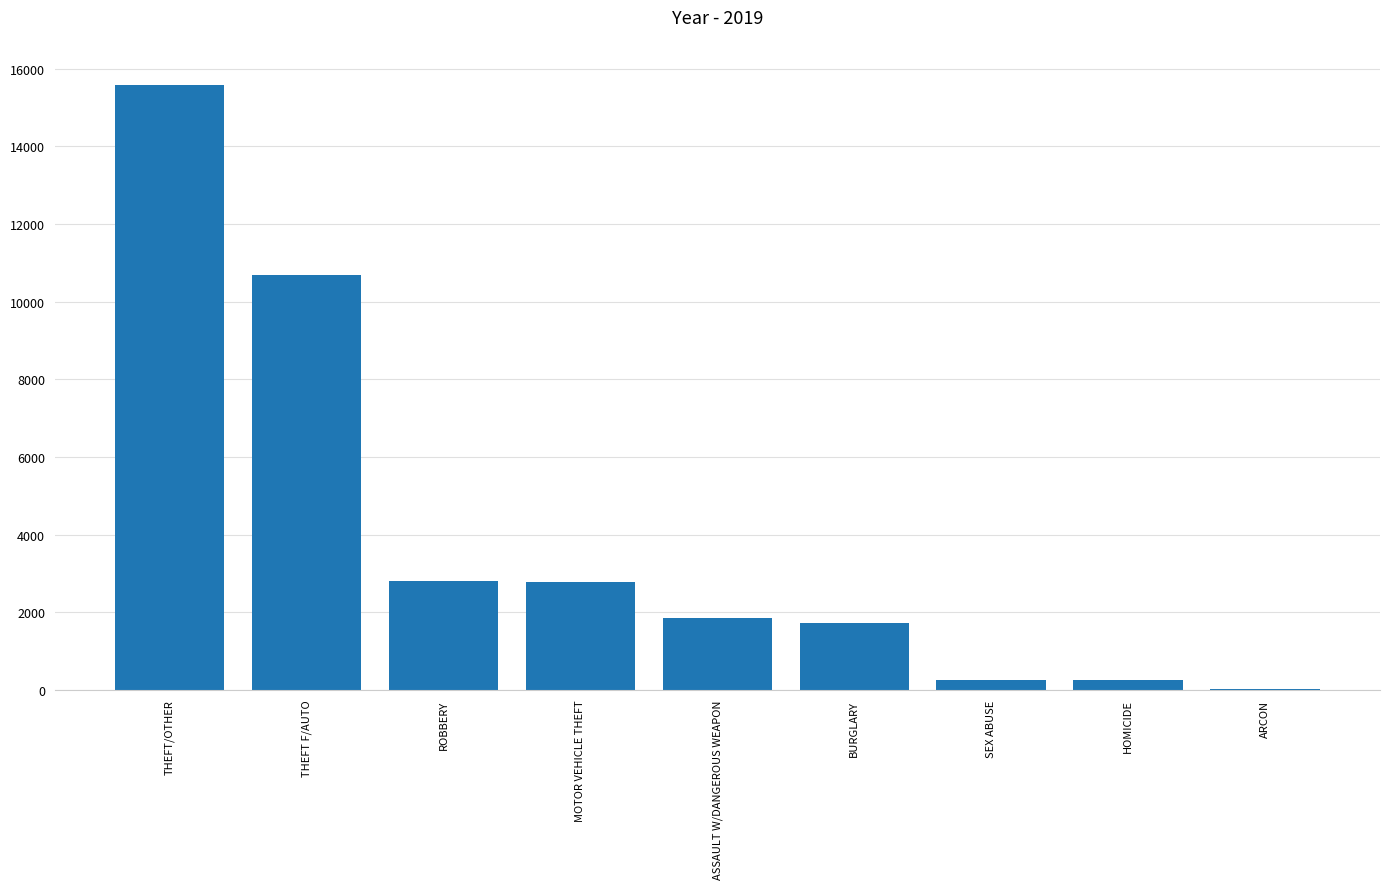

Are the bars grouped side by side (vs. stacked)?

No